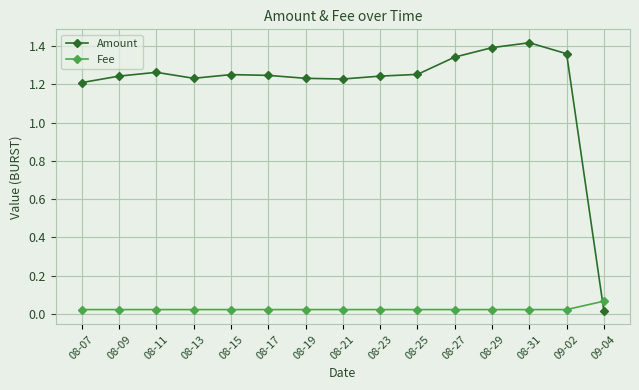

True or false: Amount has a value of 1.9 at 08-23.

False